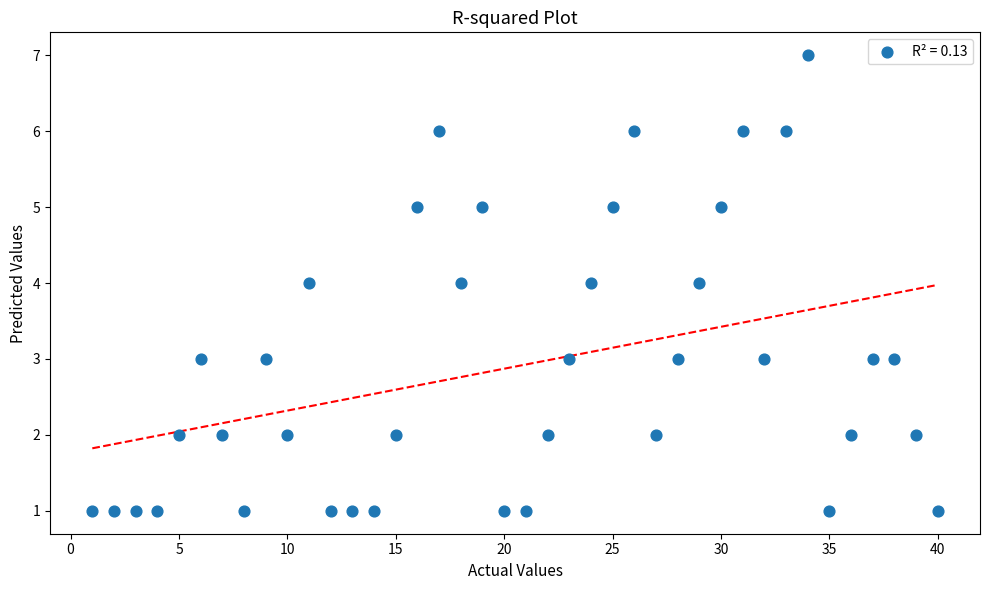

What is the range of X values (max minus min)?

39